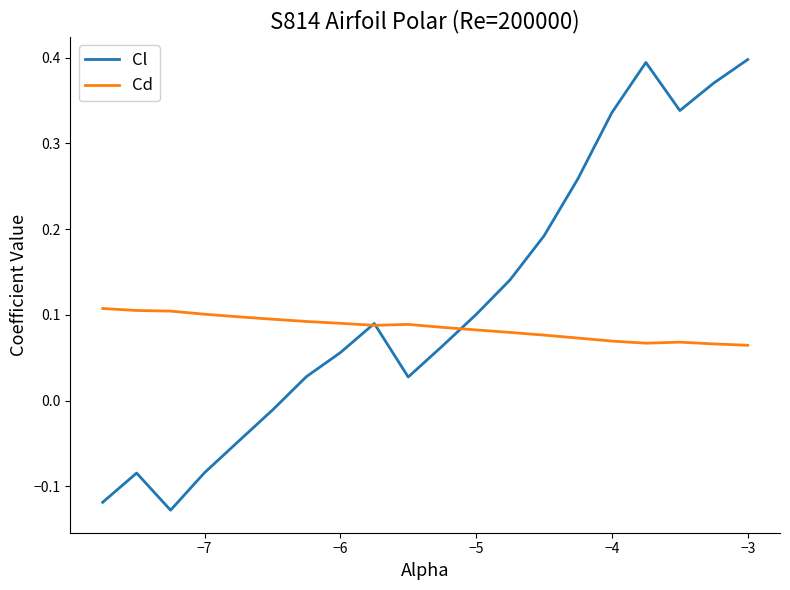

Does the chart have visible grid lines?

No